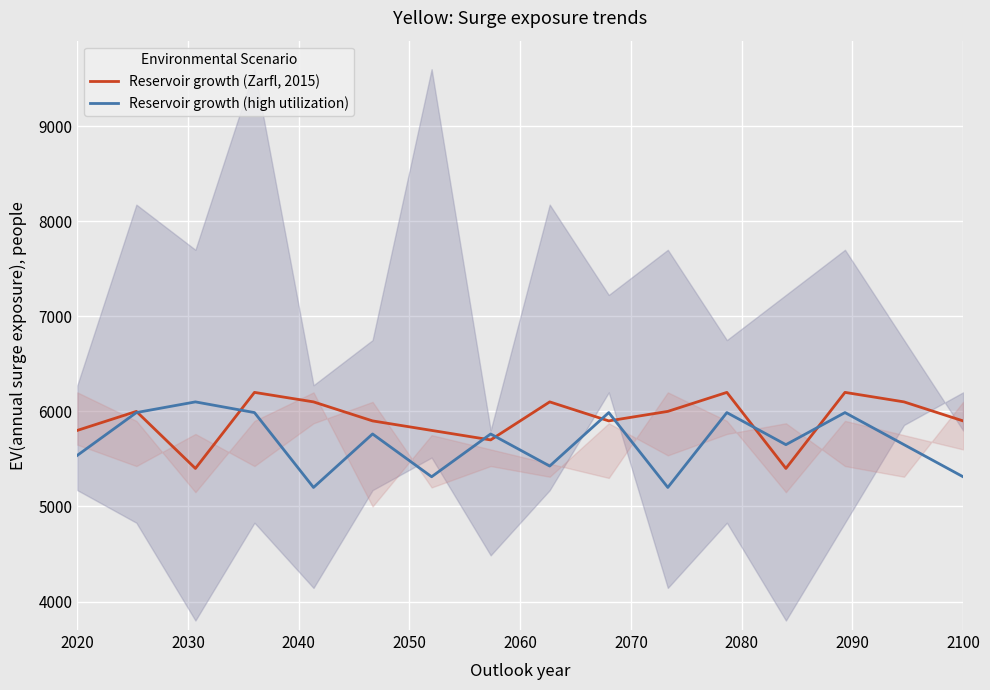

How many interior local valleys does the Reservoir growth (high utilization) series have?

5